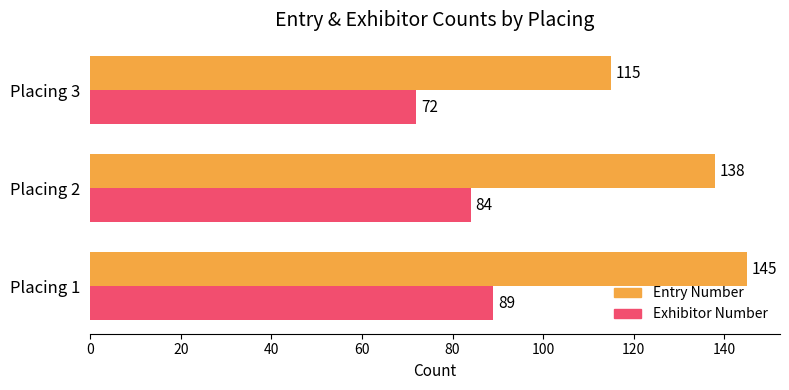

At which category is the sum across all series the highest?

Placing 1